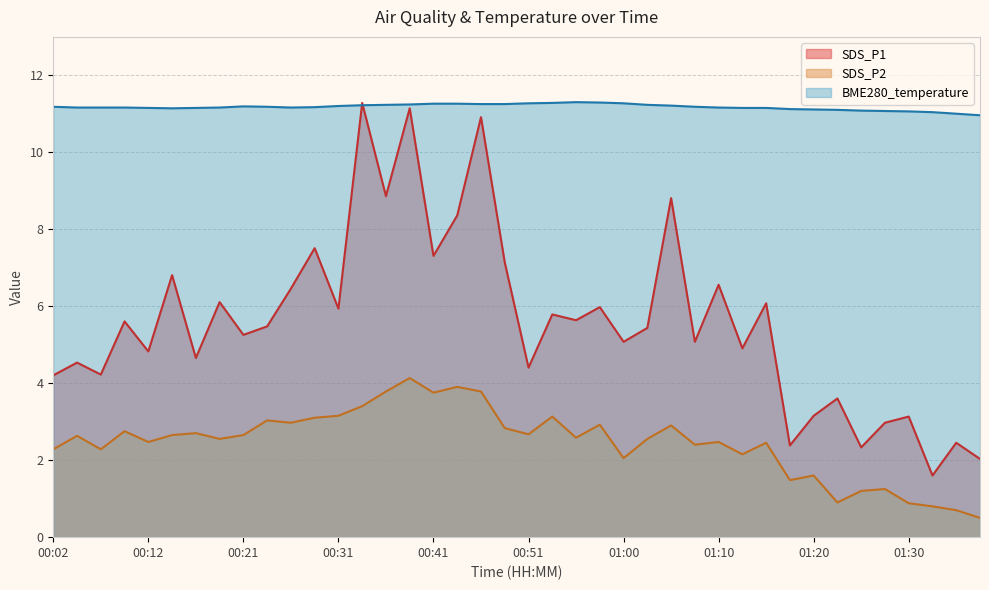

What is the maximum value shown in the chart?

11.3